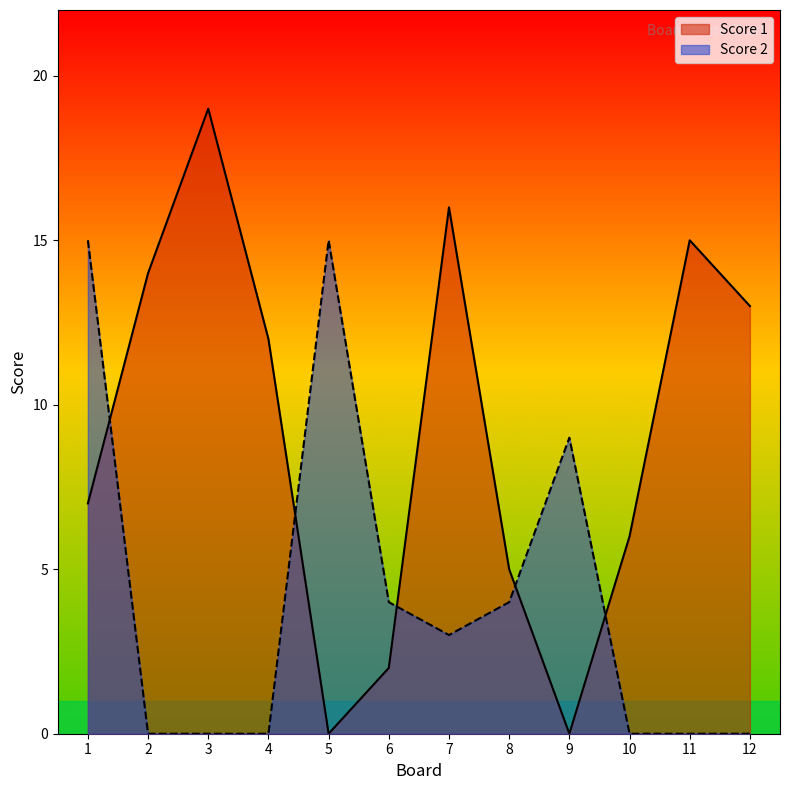

What is the difference between the second highest and minimum values in the Score 2 series?

15